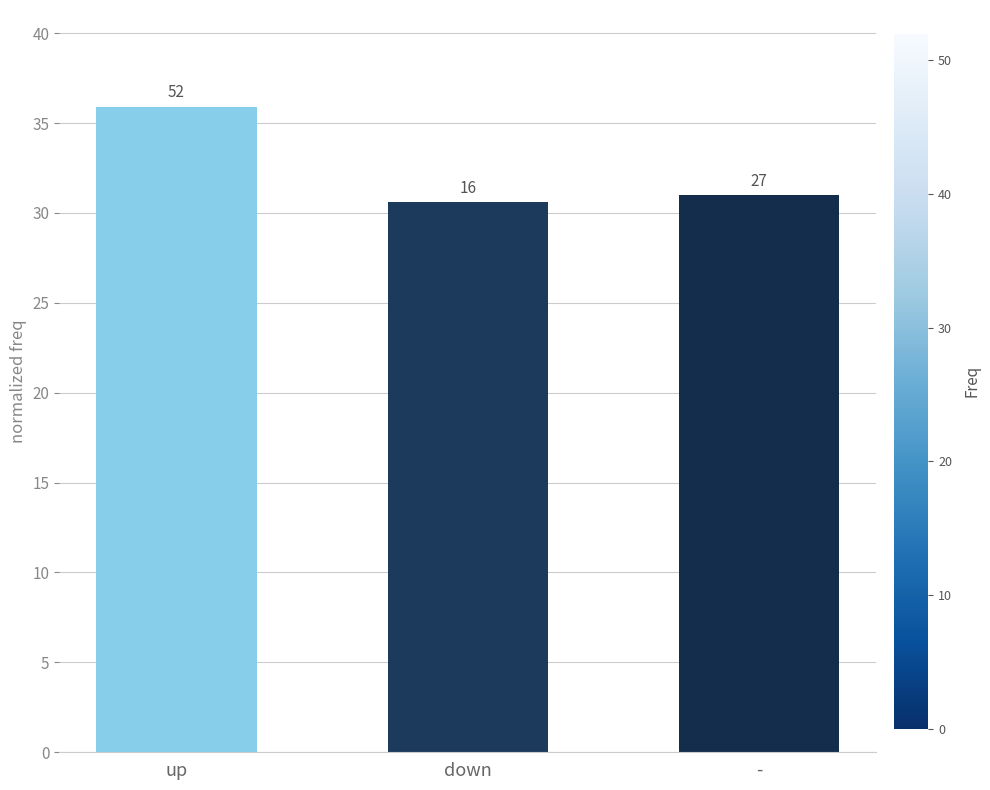

Does the chart contain any negative values?

No